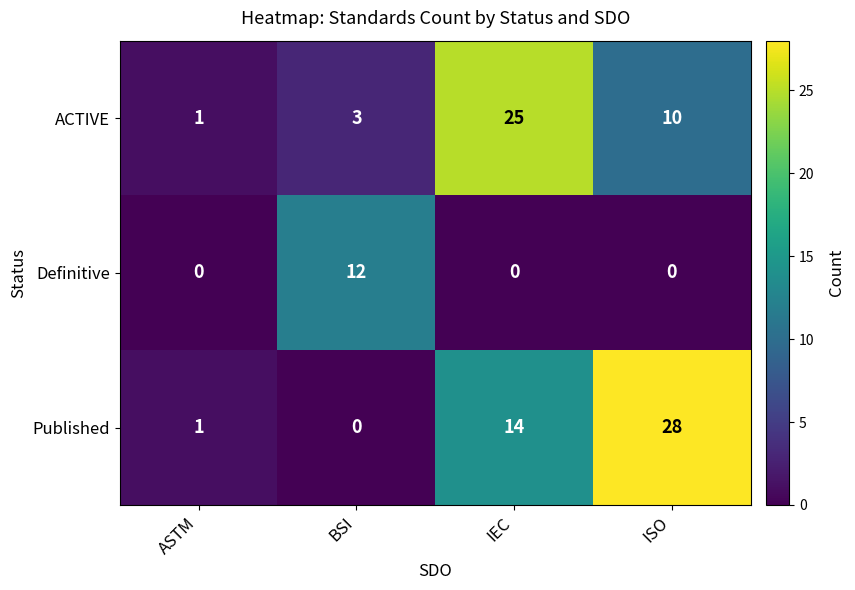

At which category is the sum across all series the highest?

IEC